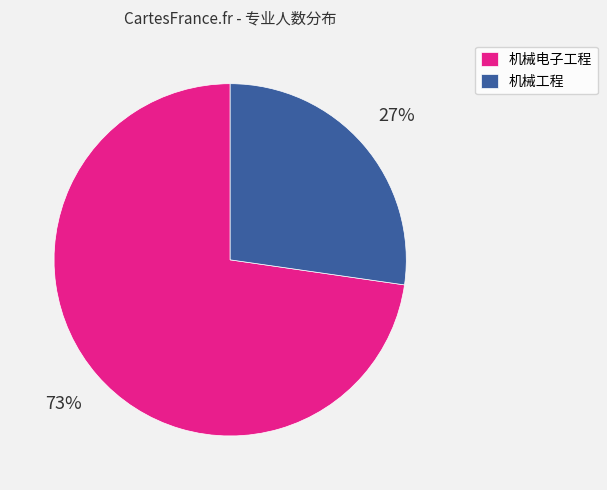

To the nearest percent, what is the combined percentage of 机械电子工程 and 机械工程?

100%